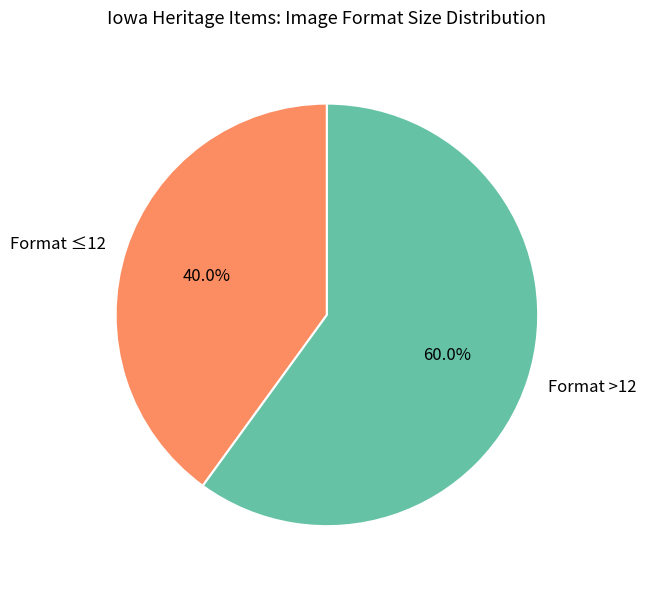

Which slice is the smallest?

Format ≤12